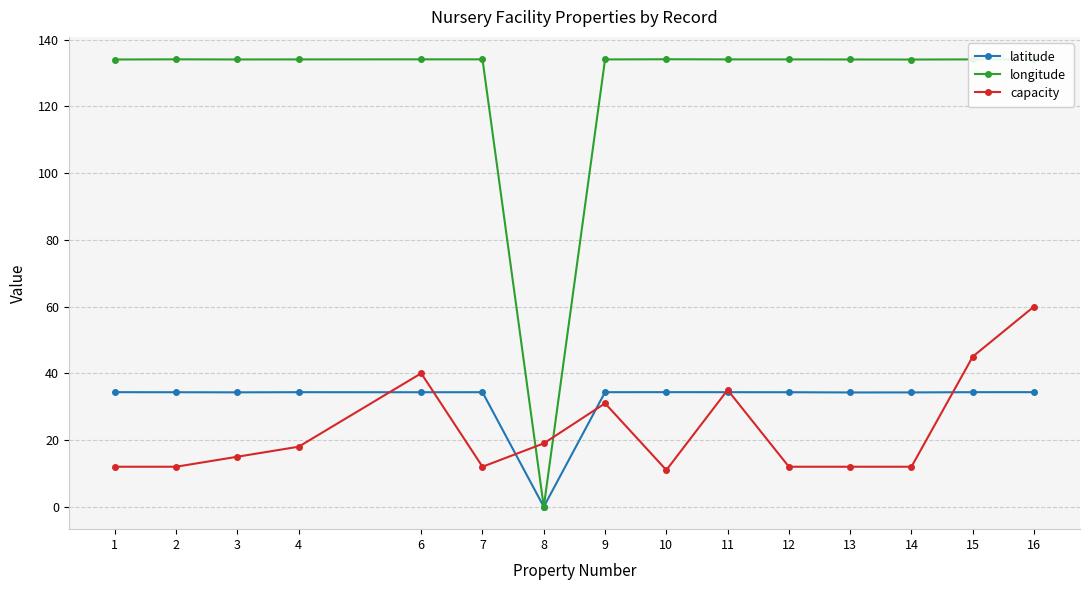

The latitude series shows 19.2 at 4. True or false?

False